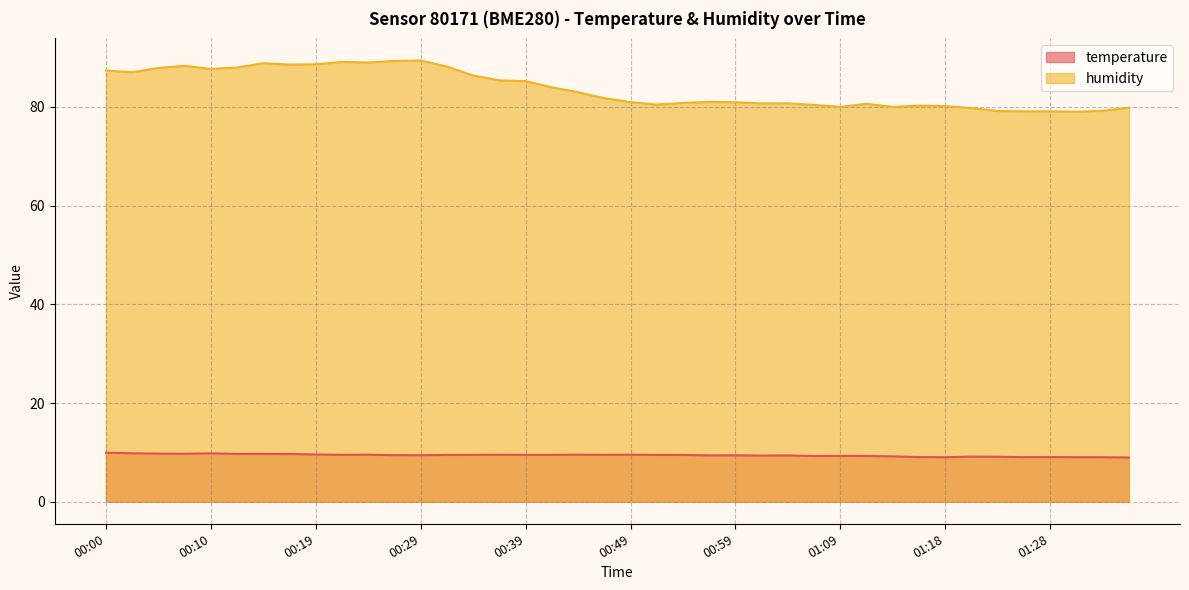

What is the label of the 8th point from the left?

00:17